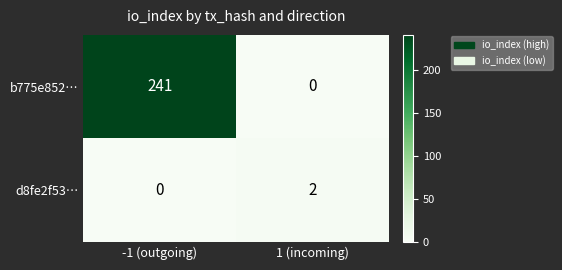

How many data points does each series have?

2